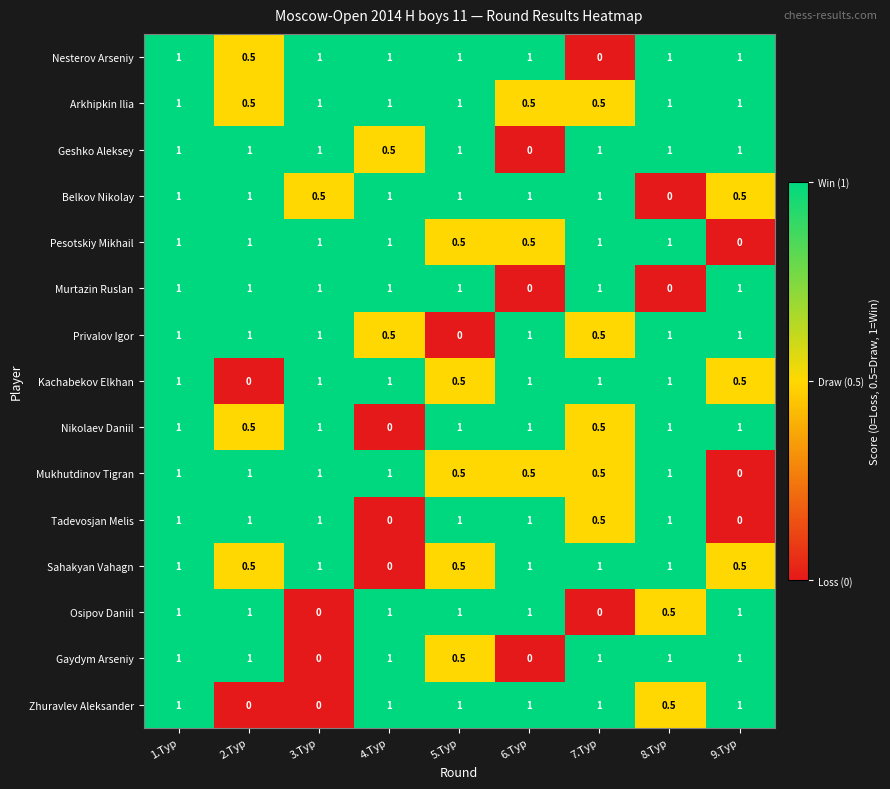

What is the sum of the Osipov Daniil values at 5.Тур and 6.Тур?

2.0